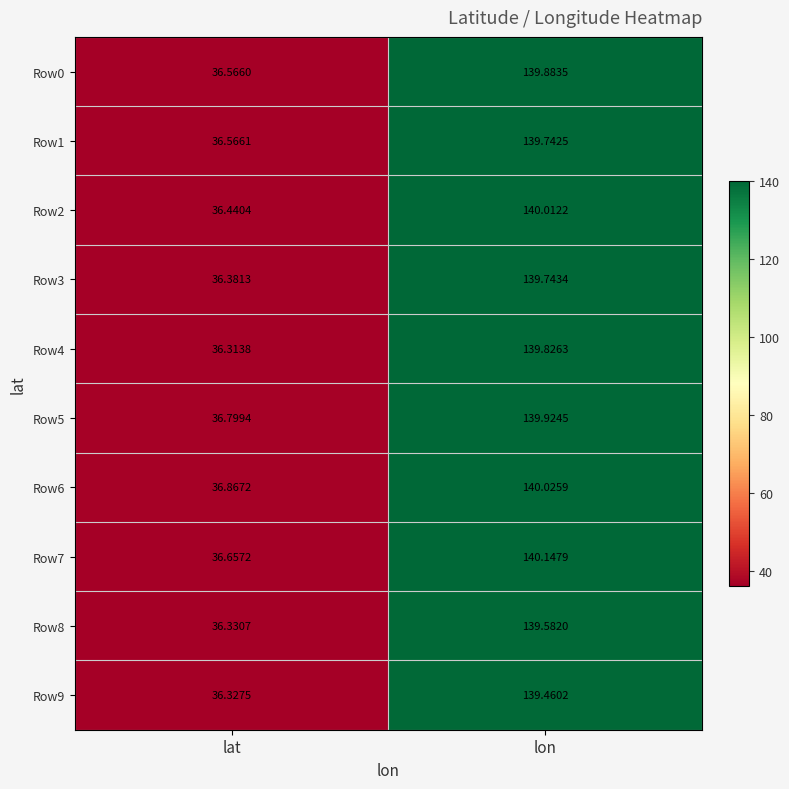

Rank the series at lon from highest to lowest value.

Row7, Row6, Row2, Row5, Row0, Row4, Row3, Row1, Row8, Row9